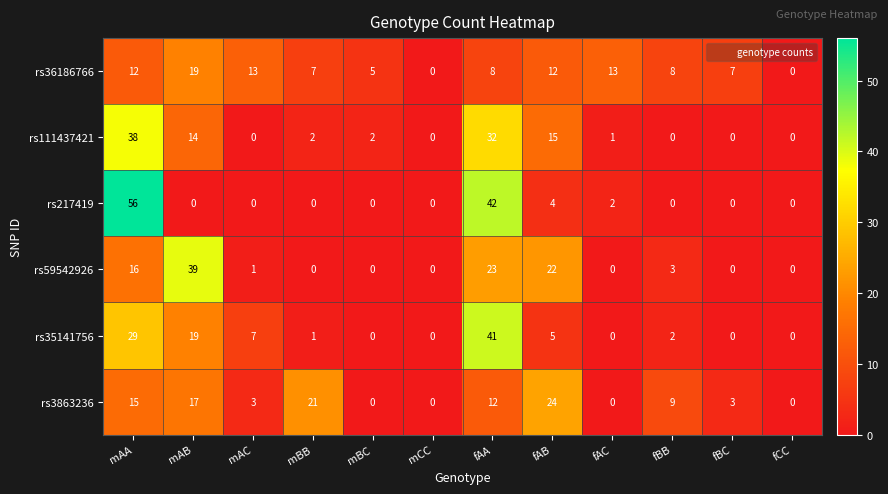

Where is rs59542926 nearest to the value 19?

mAA